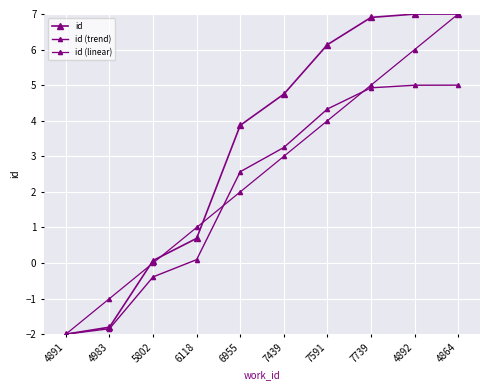

What is the difference between the second highest and minimum values in the id series?

9.0